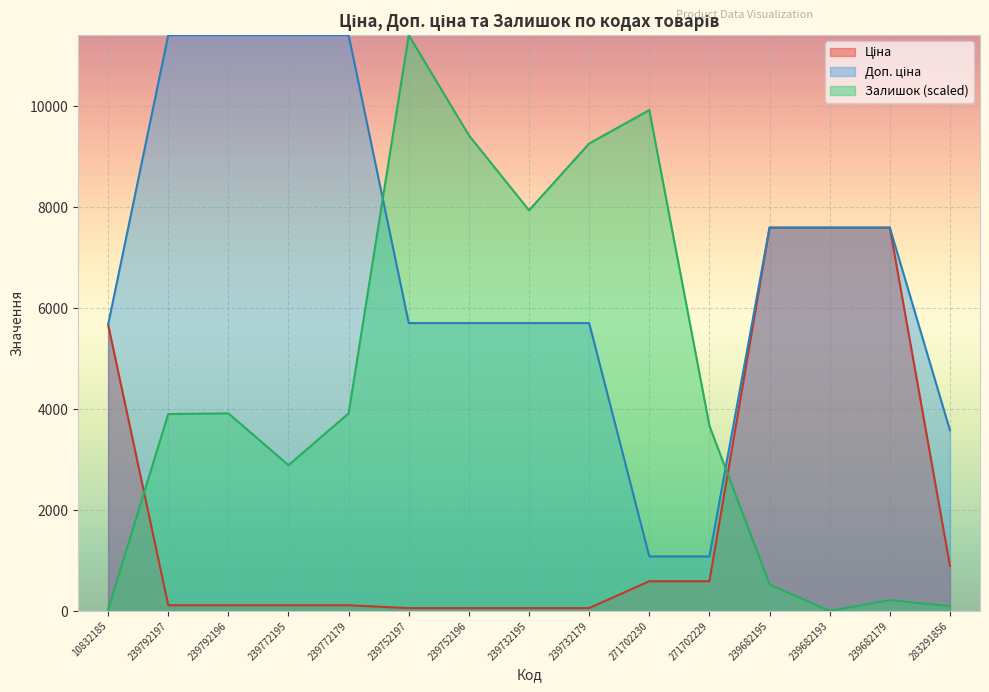

How many values in the Залишок series are below 3902?

7